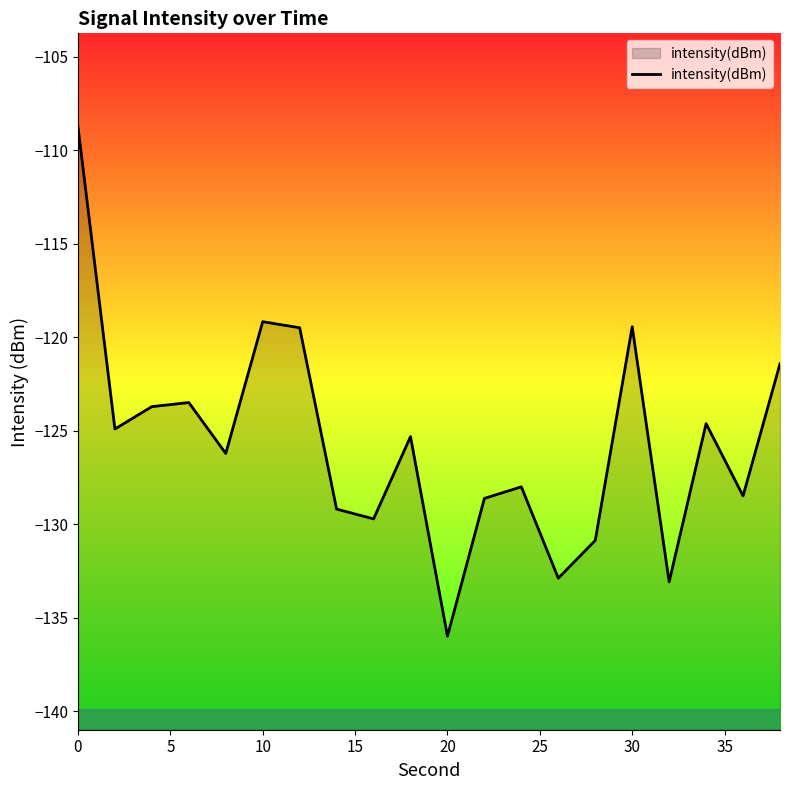

At which category does the chart reach its minimum across all series?

20